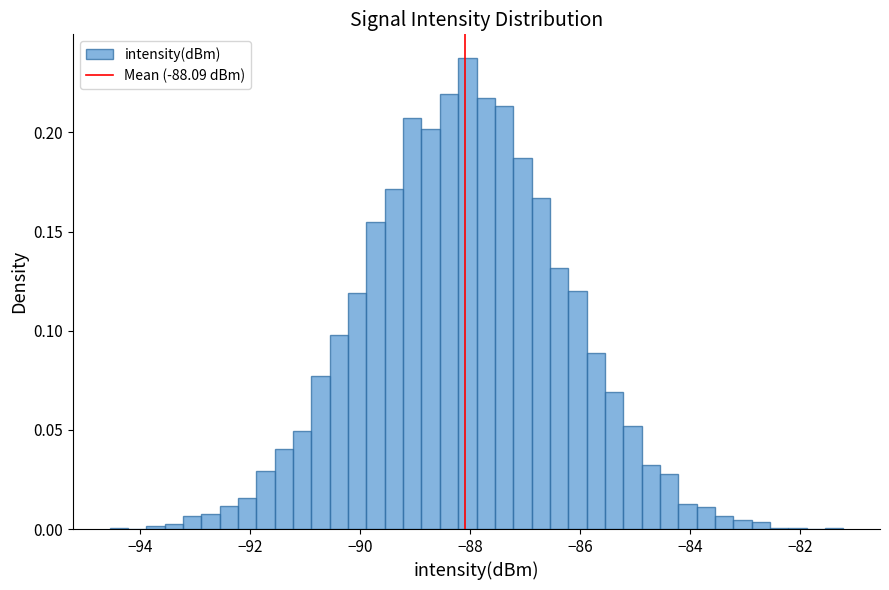

Read against the x-axis, roughly where is the centre of the tallest bar?

-88.0